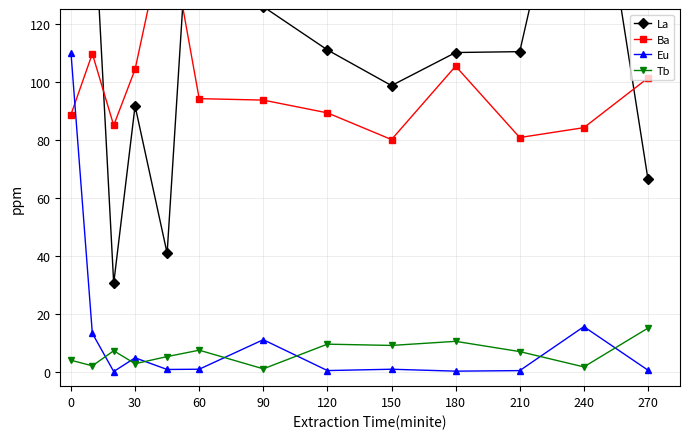

Which series has the largest range (max minus min)?

La